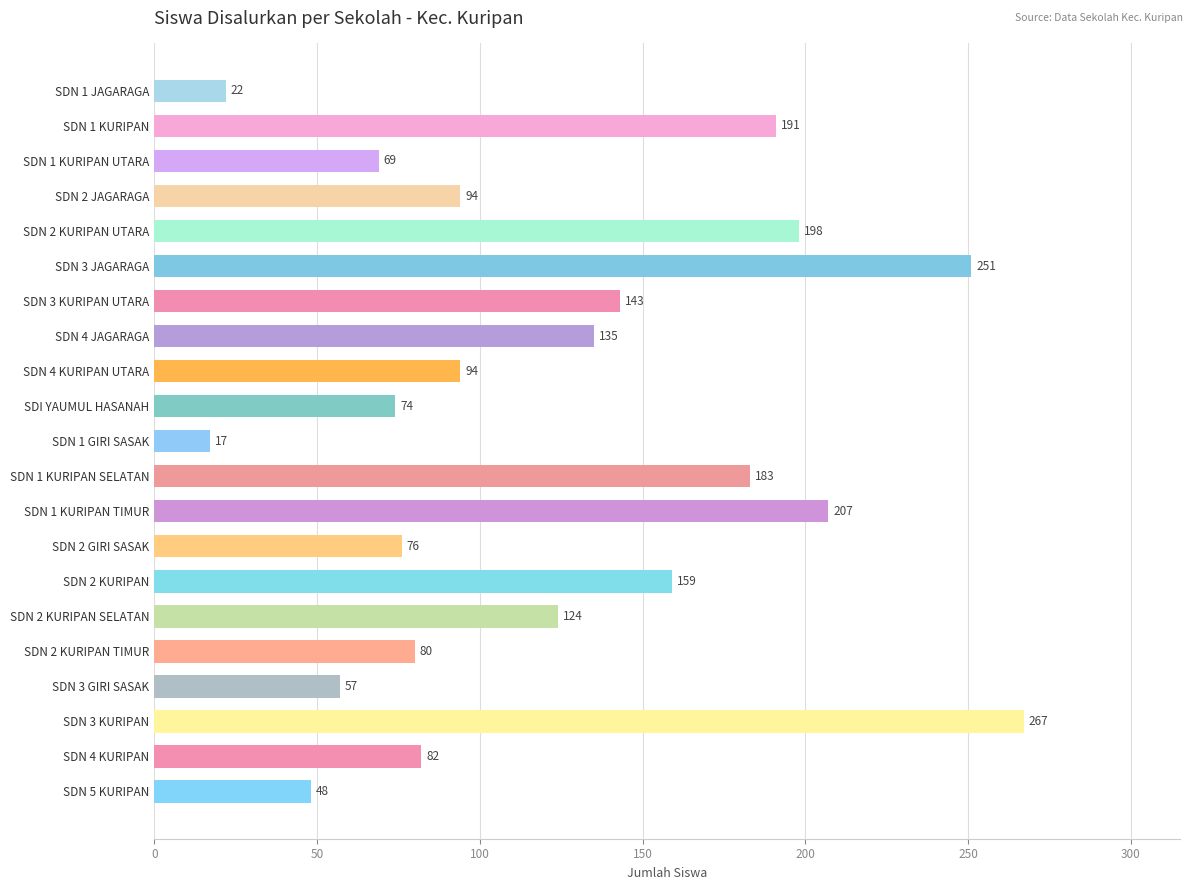

What is the average value?

122